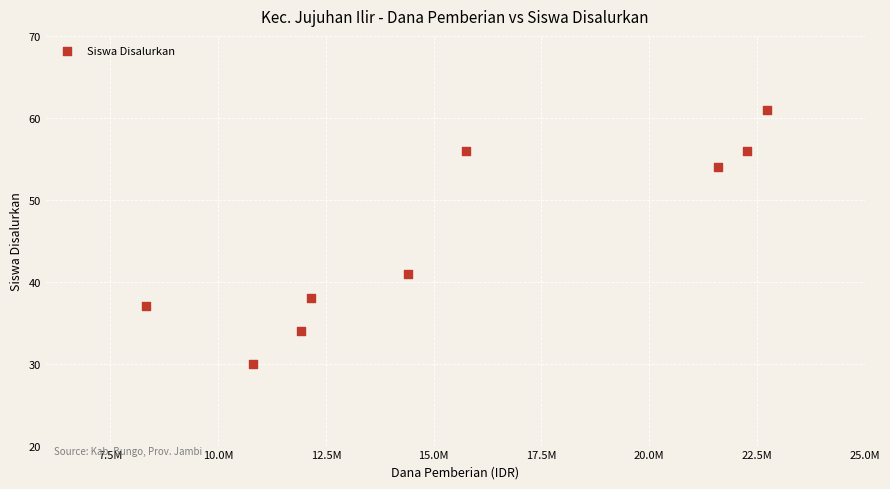

What is the average X value?

15550000